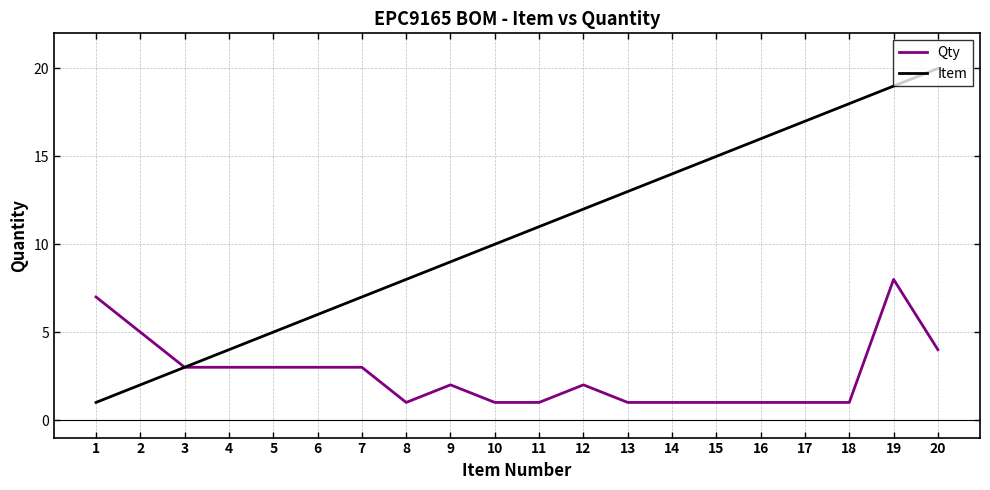

Which series has the largest range (max minus min)?

Item